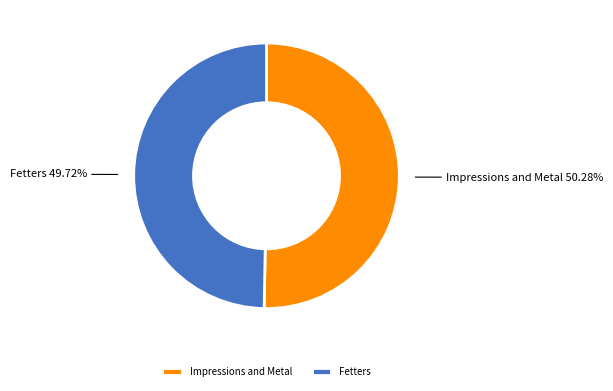

Which slice represents more than half of the pie?

Impressions and Metal